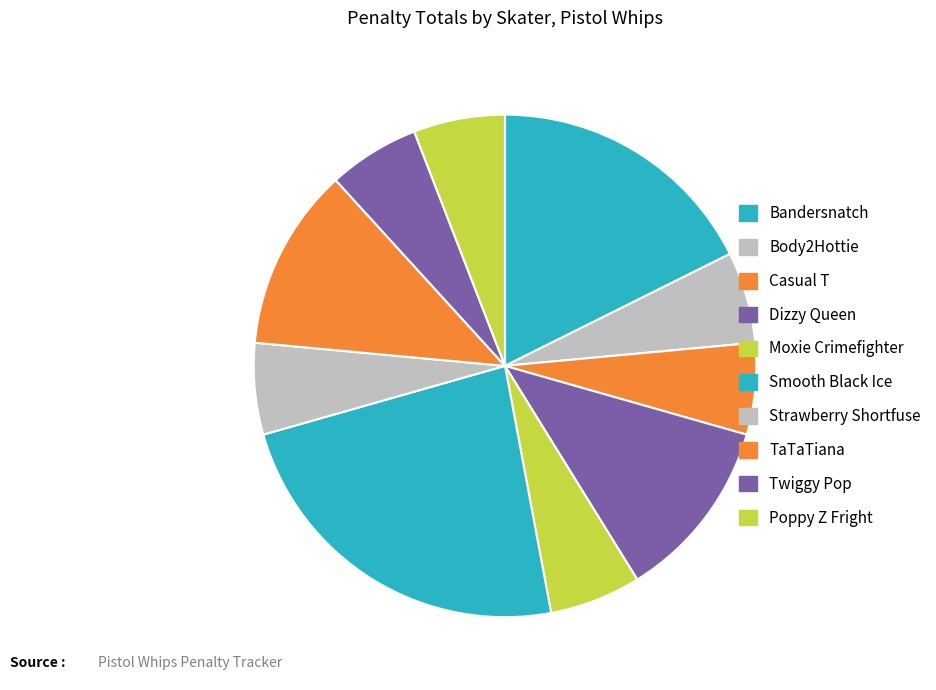

Does any single category account for the majority?

No